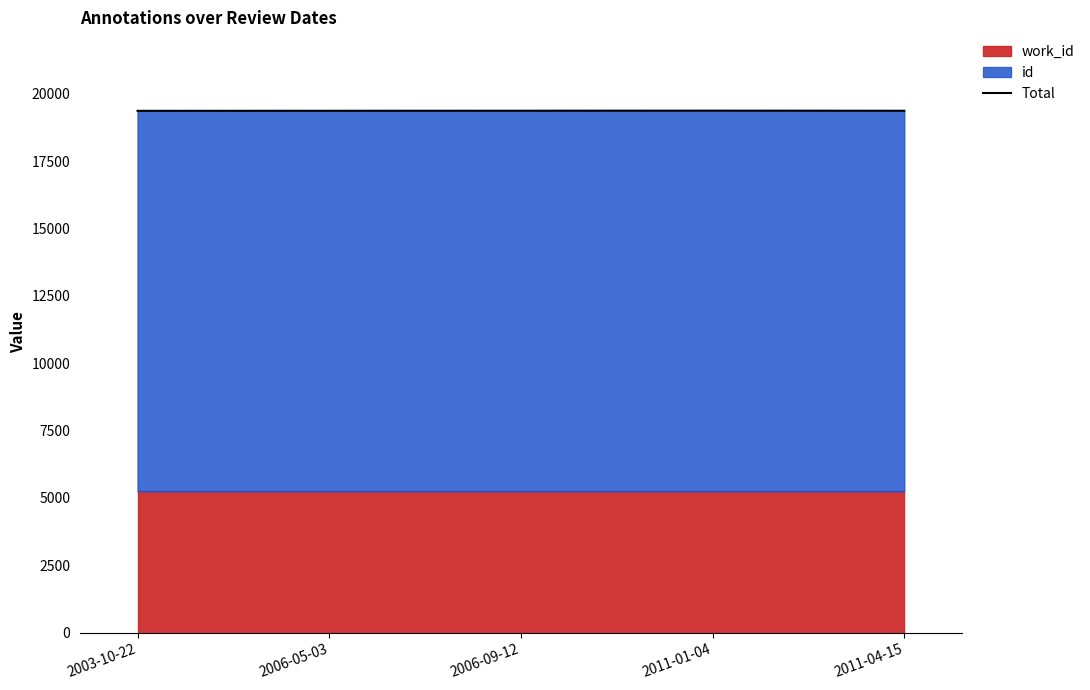

What is the sum of all values?

96826